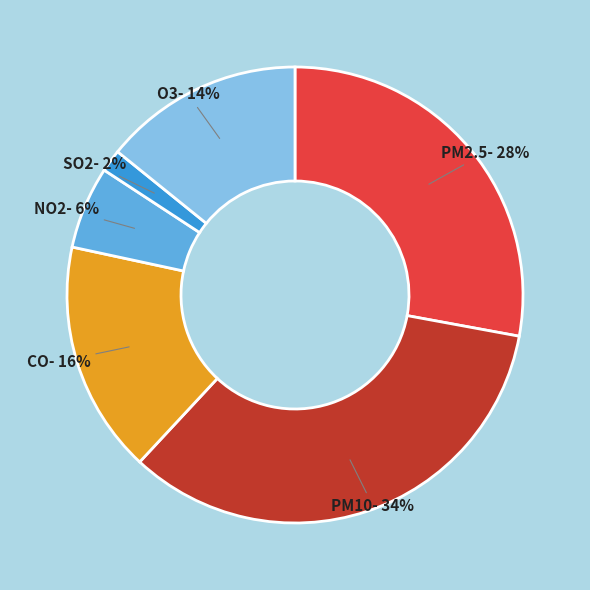

How many segments does this pie chart have?

6